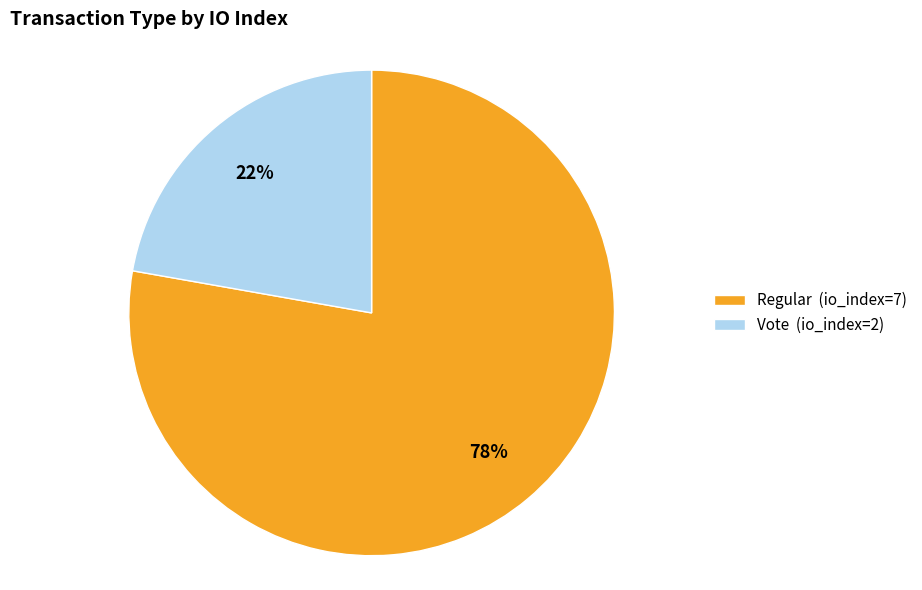

Do Vote (io_index=2) and Regular (io_index=7) together represent more than half of the pie?

Yes